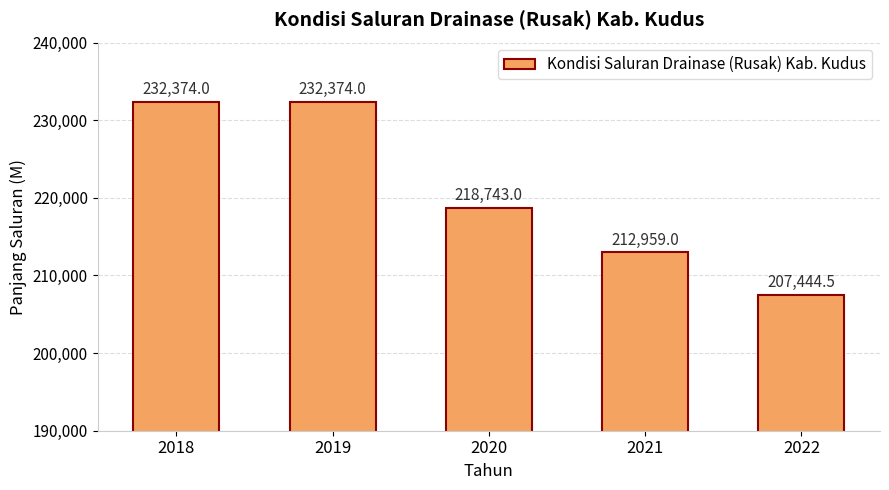

What is the ratio of the value at 2022 to the value at 2019?

0.9